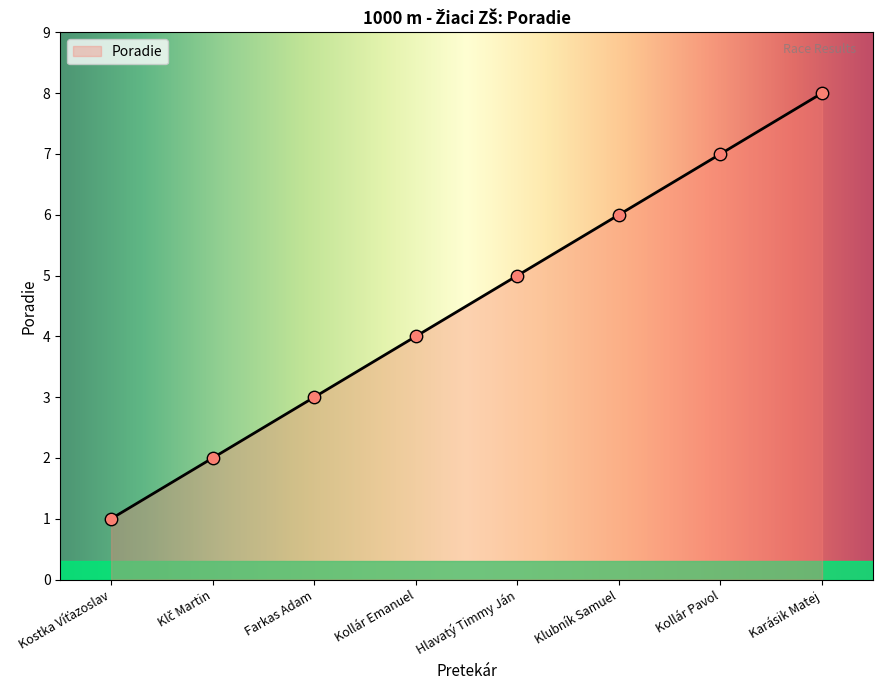

What is the change in value from Farkas Adam to Kollár Pavol?

+4